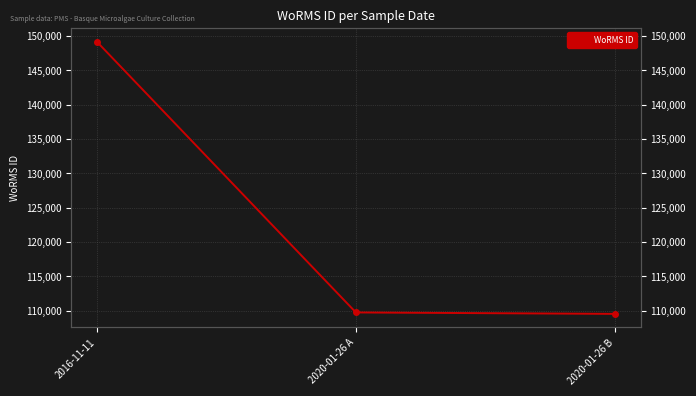

What is the maximum value shown in the chart?

149176